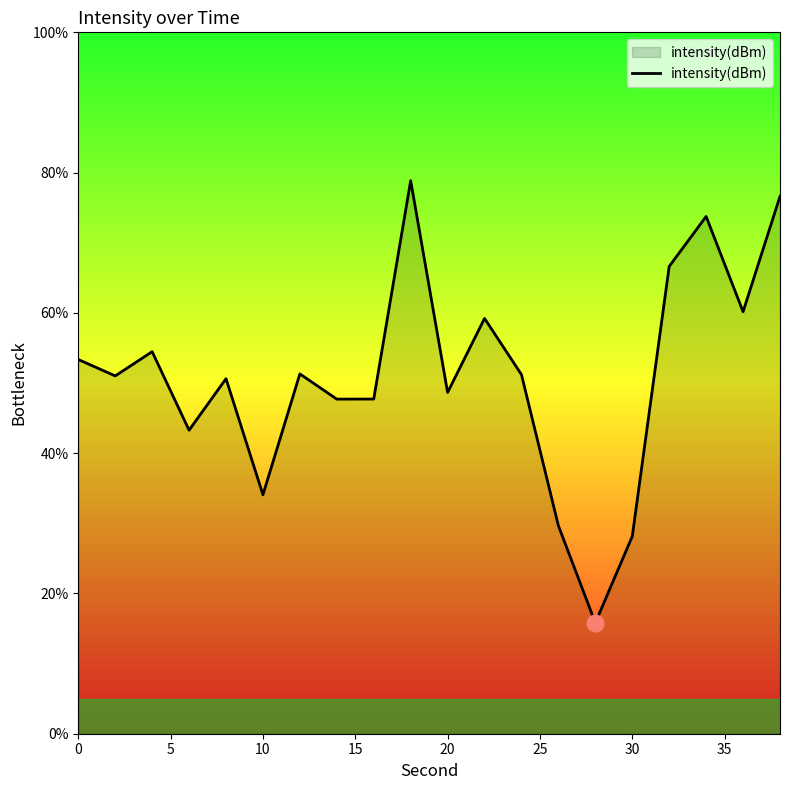

What is the smallest value displayed?

15.8